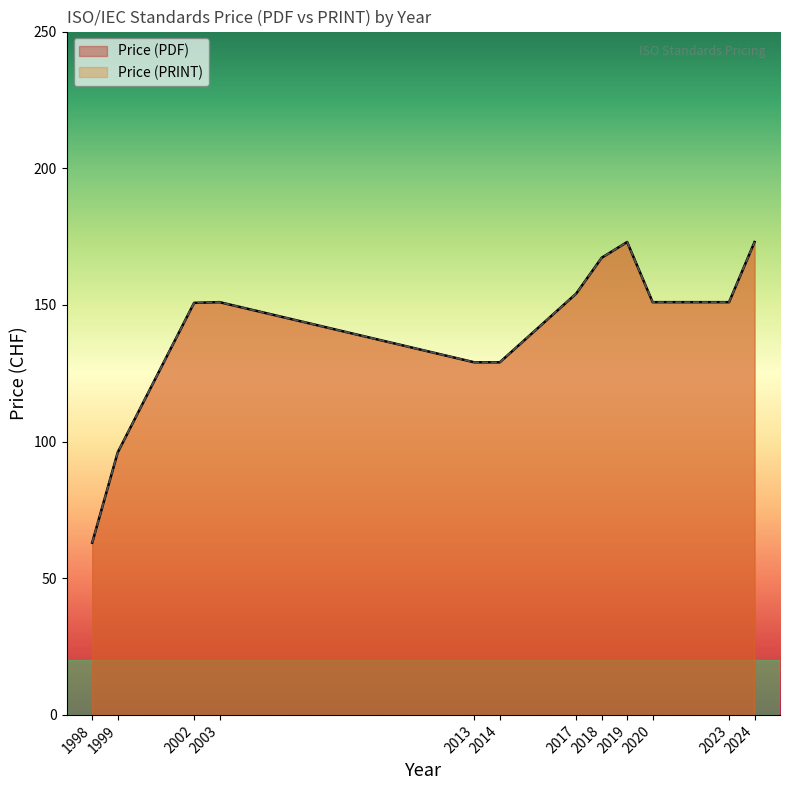

What is the smallest value displayed?

63